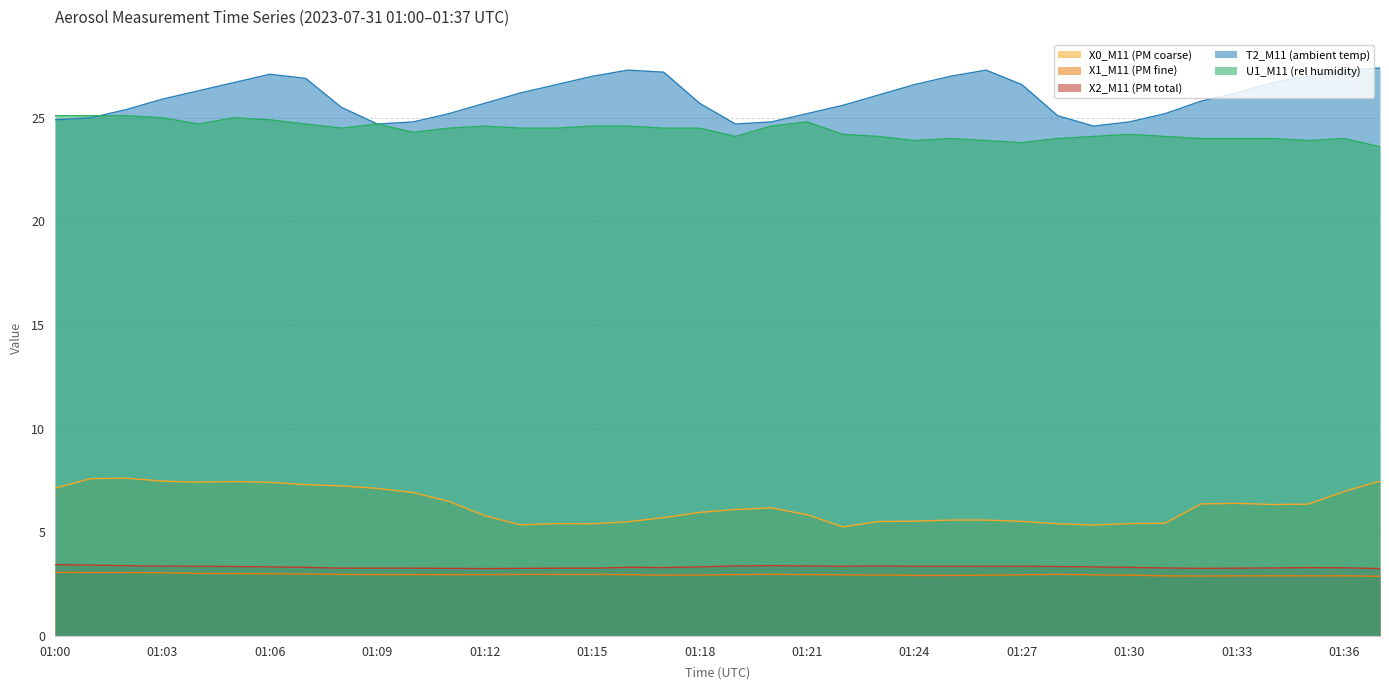

How many interior local valleys does the X0_M11 (PM coarse) series have?

6